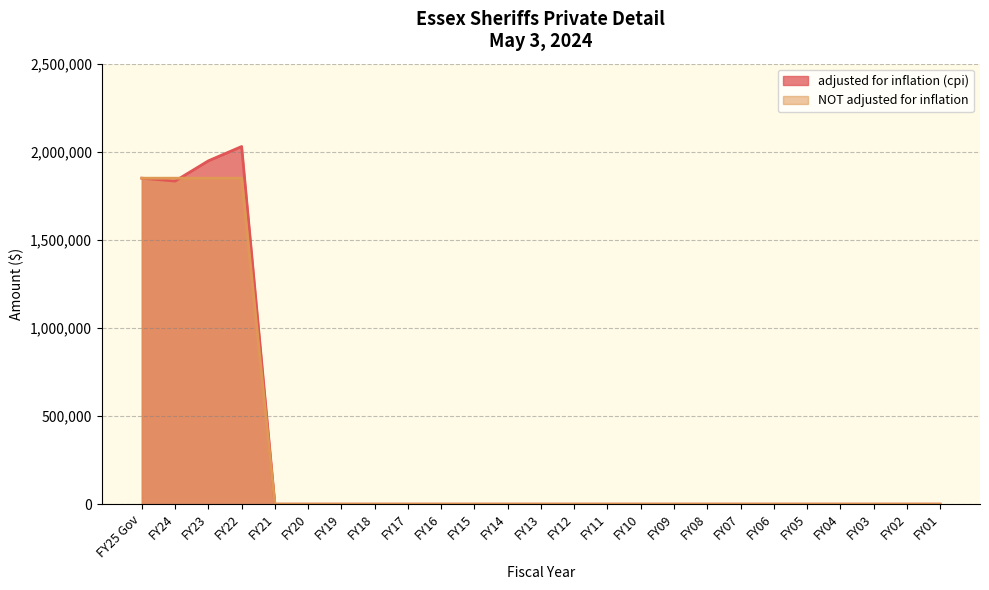

What is the highest value of the NOT adjusted for inflation series?

1850000